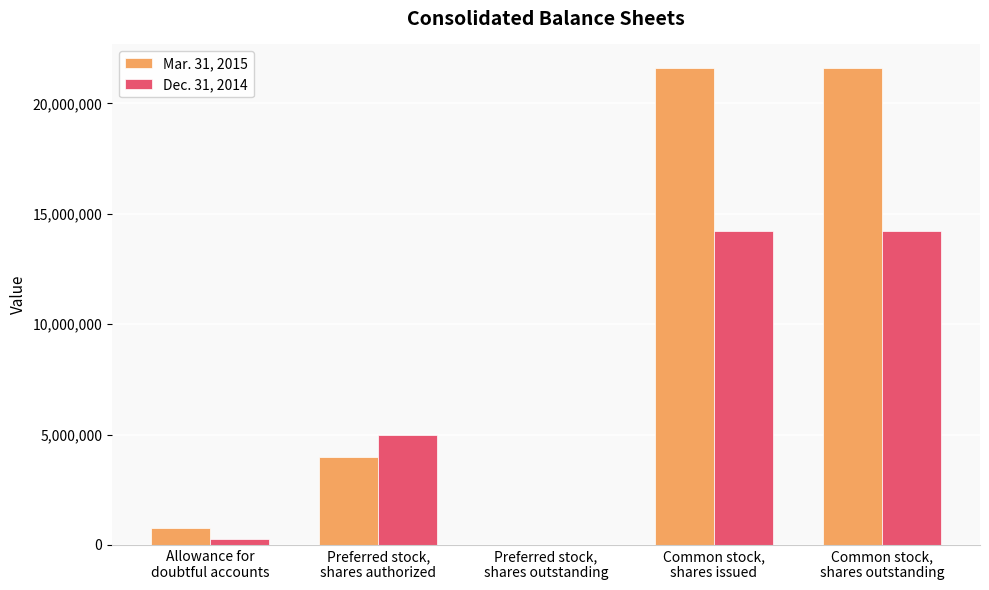

Reading left to right, transcribe all the data shown in this chart.

Mar. 31, 2015: 763000	4000000	0	21591126	21591126
Dec. 31, 2014: 250000	5000000	0	14216540	14216540